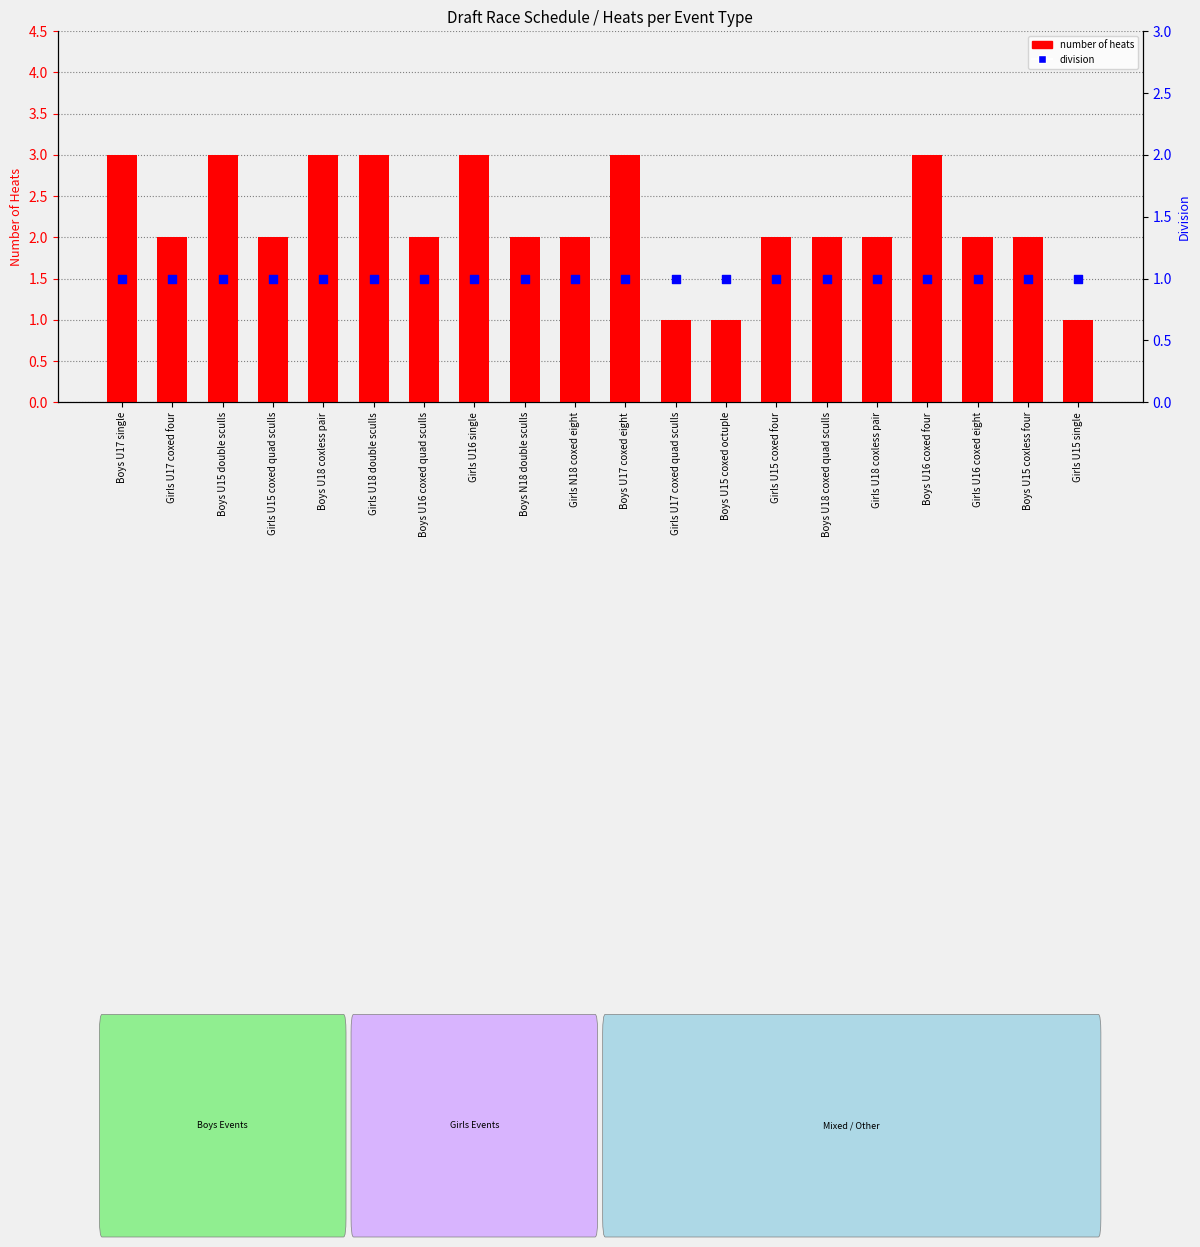

Which series has the widest spread of Y values?

number of heats